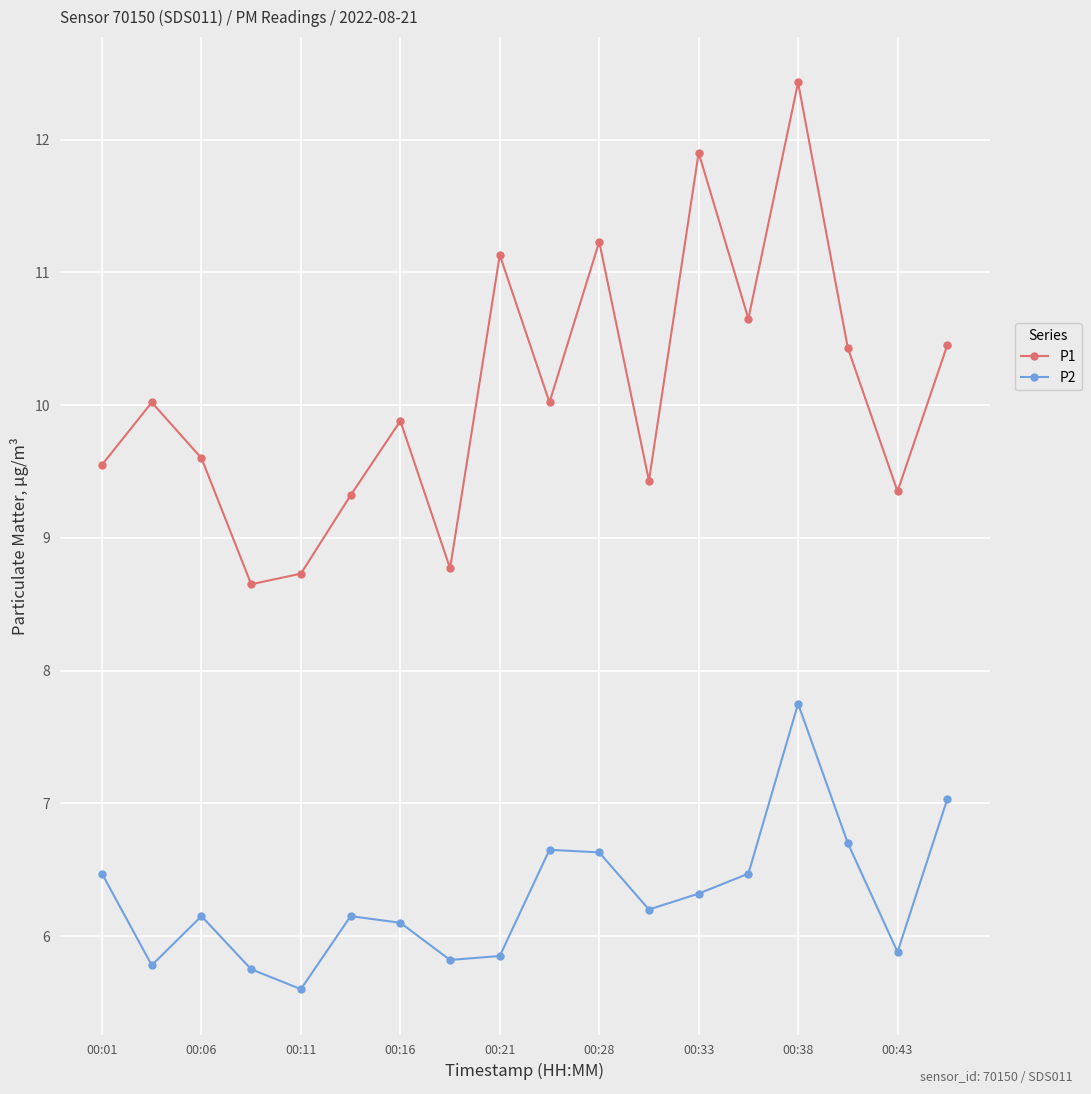

Which series has the widest spread of values?

P1